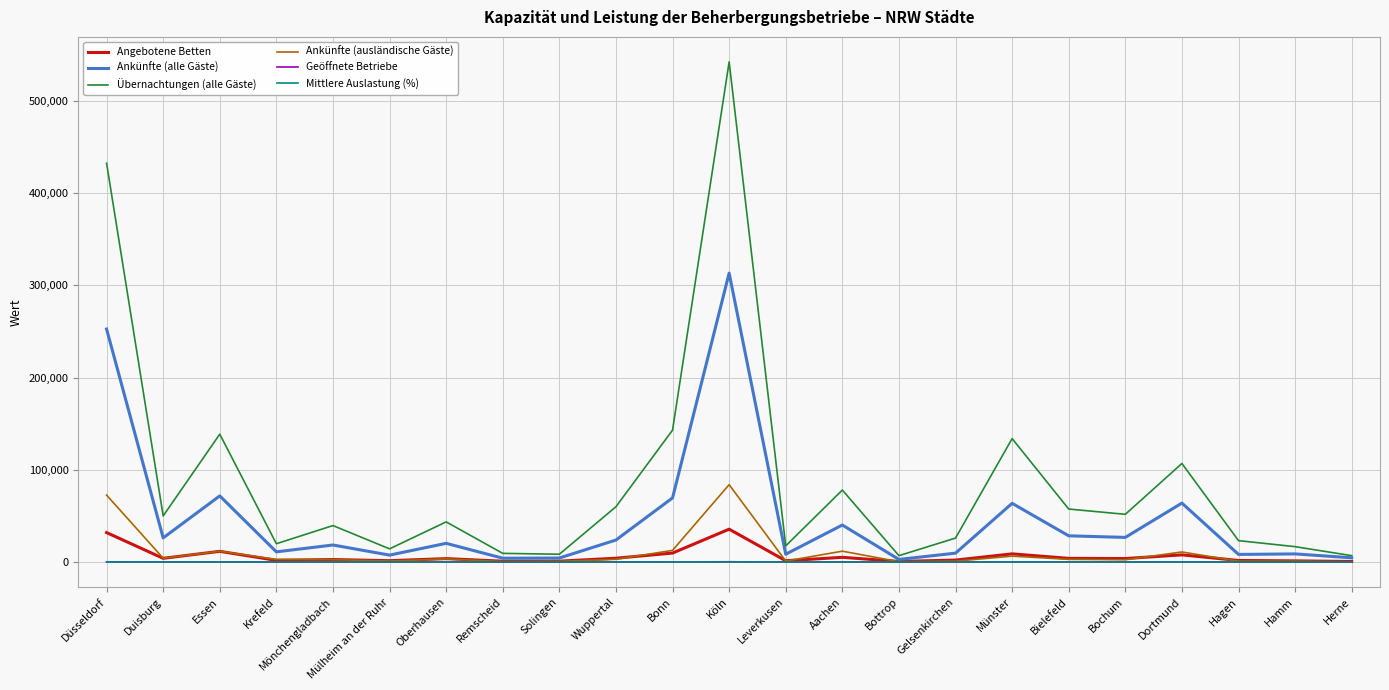

What is the average value of the Geöffnete Betriebe series?

56.5